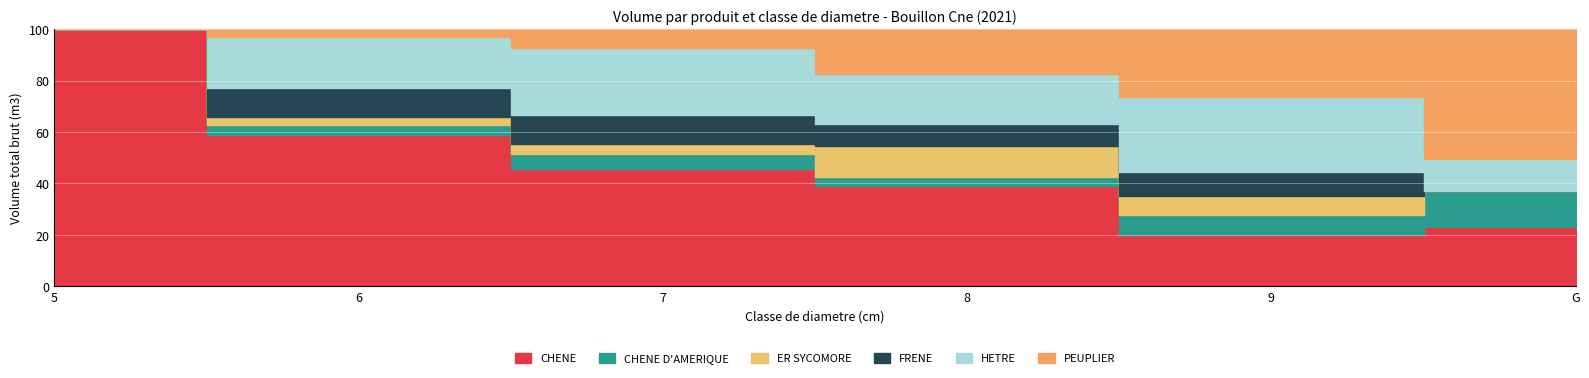

True or false: PEUPLIER has a value of 1.3 at 6.

False